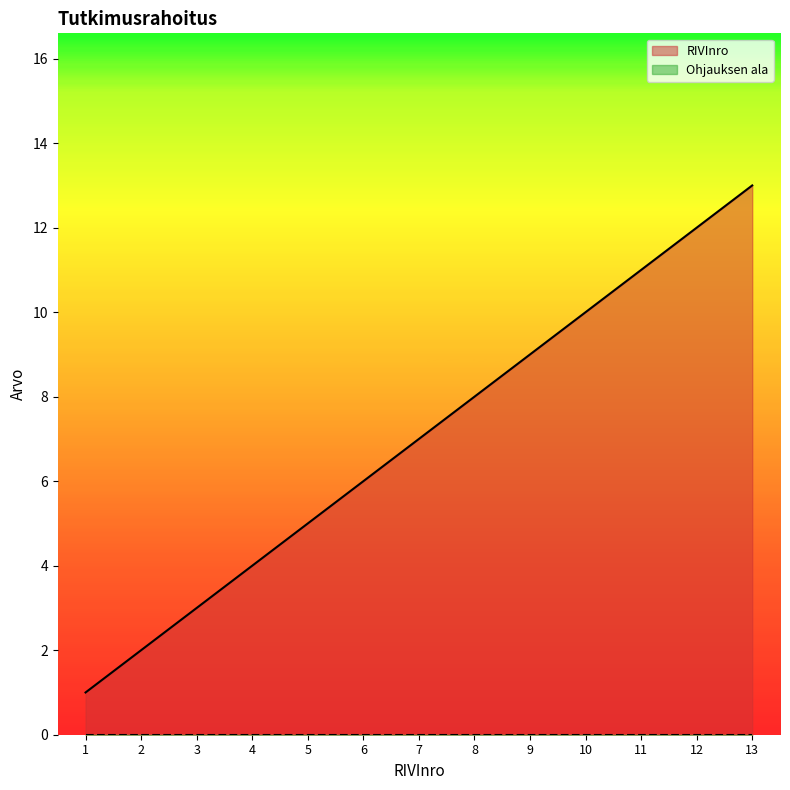

True or false: Ohjauksen ala and AMK_koodi intersect in this chart.

False